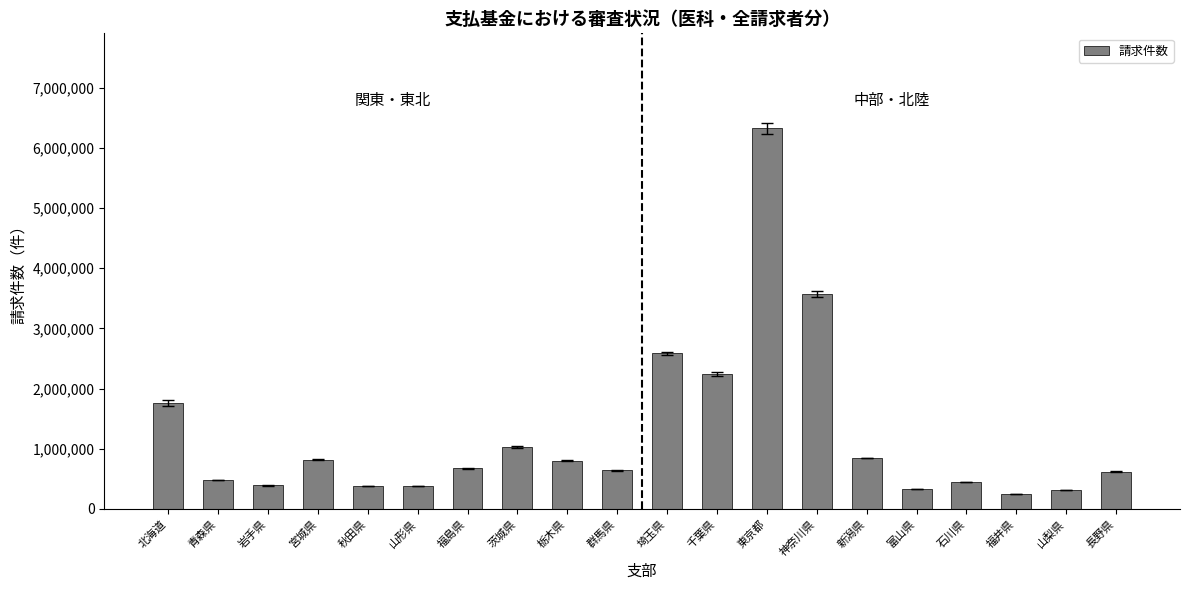

The value at 岩手県 is 389657. True or false?

True